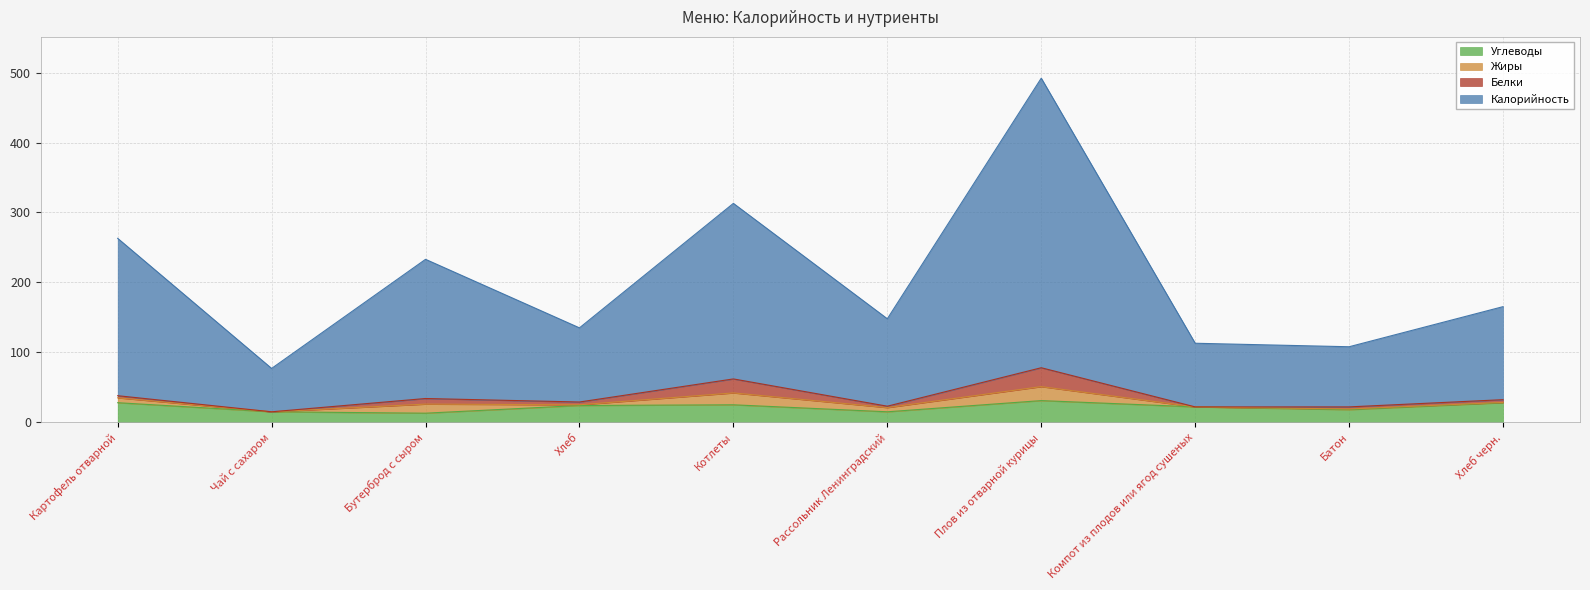

What is the total value across all series at Картофель отварной?

263.0